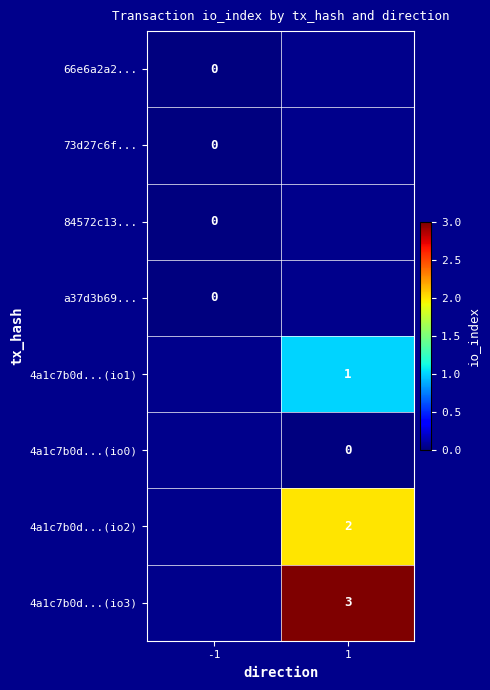

The 4a1c7b0d...(io1) series shows 1 at 1. True or false?

True